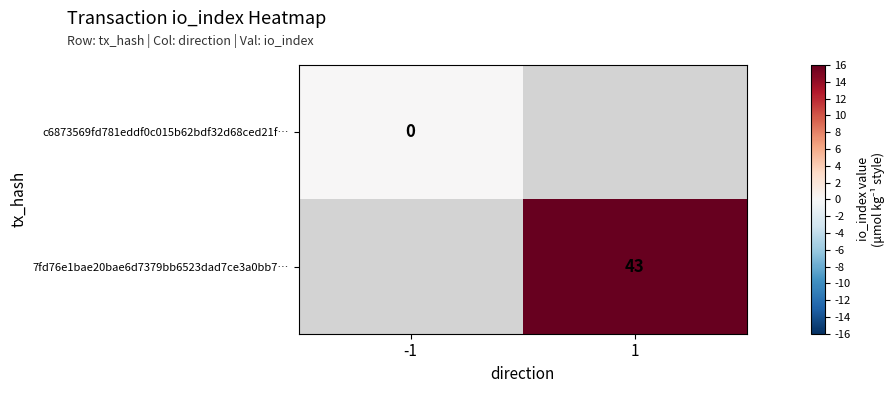

True or false: 7fd76e1bae20bae6d7379bb6523dad7ce3a0bb7… has a value of 43 at 1.

True